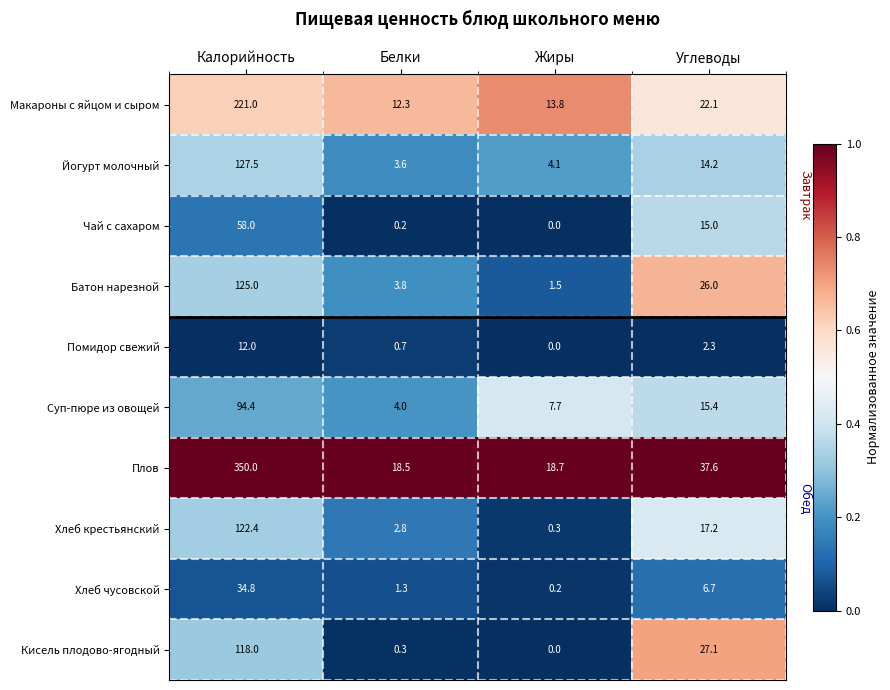

What is the approximate value of Йогурт молочный at Калорийность?

127.5